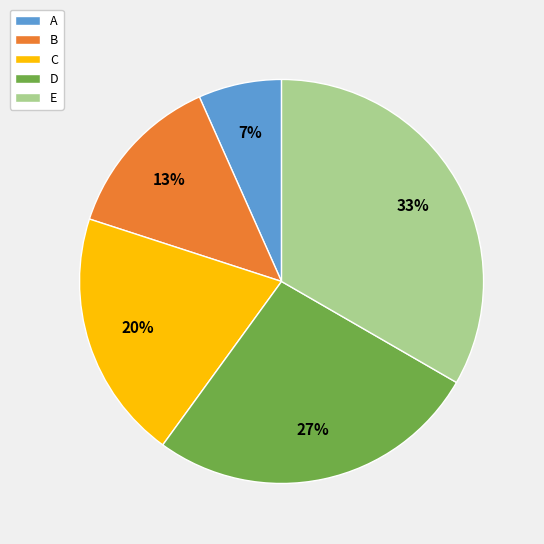

To the nearest percent, what portion does B represent?

13%